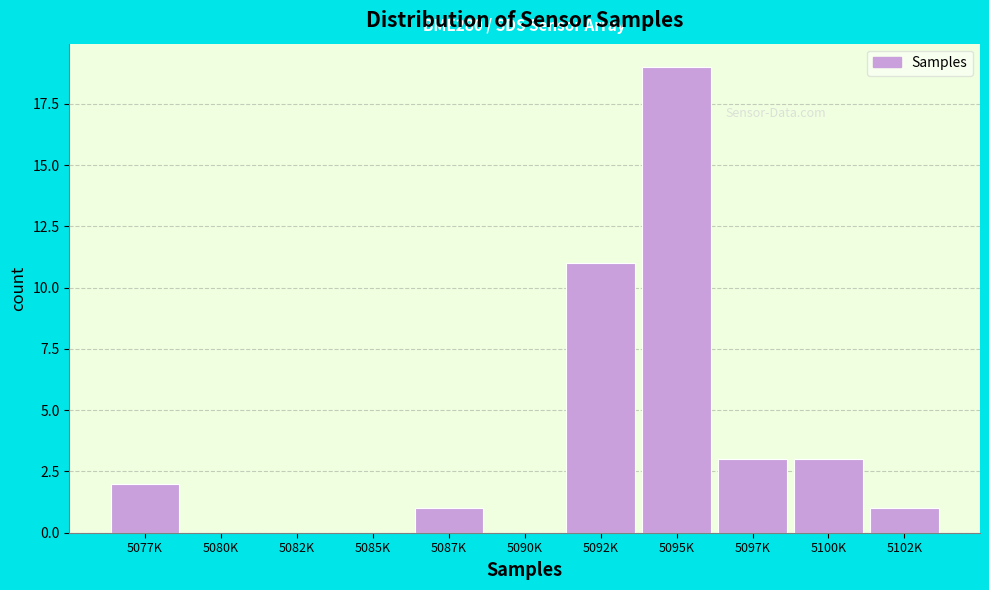

Reading left to right, extract all data points from this chart.

5077K=2	5080K=0	5082K=0	5085K=0	5087K=1	5090K=0	5092K=11	5095K=19	5097K=3	5100K=3	5102K=1